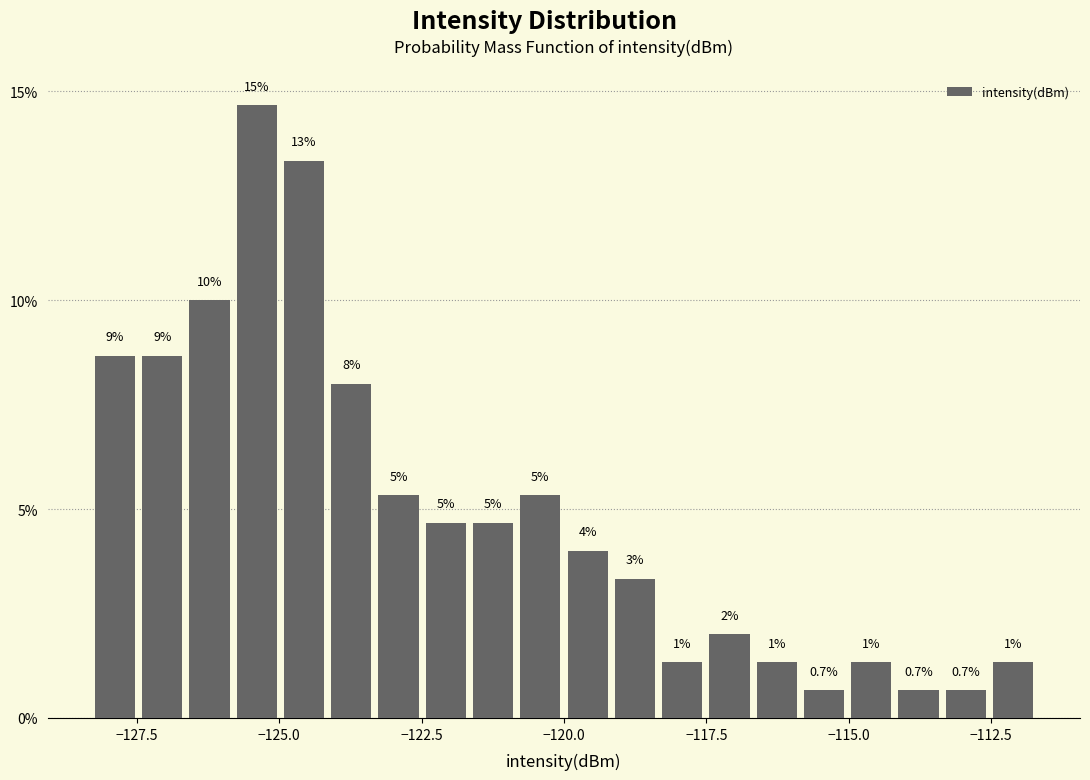

Read against the x-axis, roughly where is the centre of the tallest bar?

-125.5